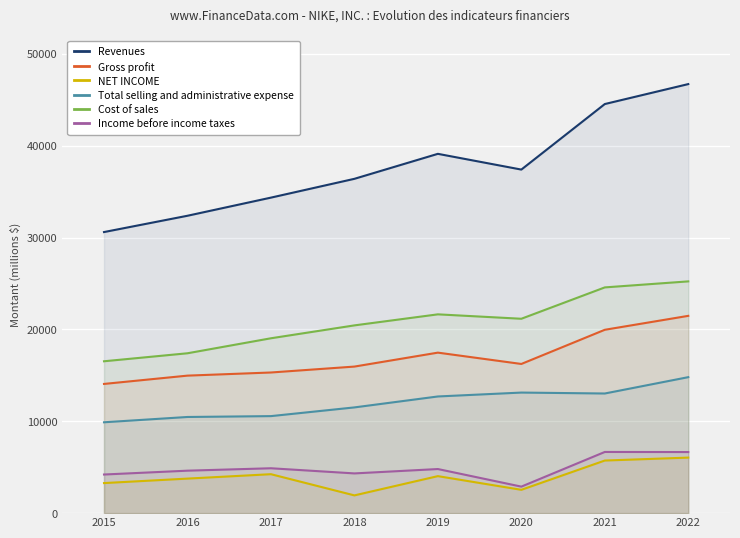

How many interior local peaks does the Income before income taxes series have?

3